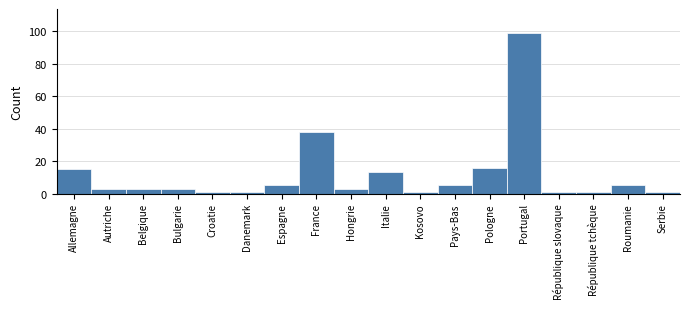

Reading left to right, what are all the values shown in this chart?

15	3	3	3	1	1	5	38	3	13	1	5	16	99	1	1	5	1